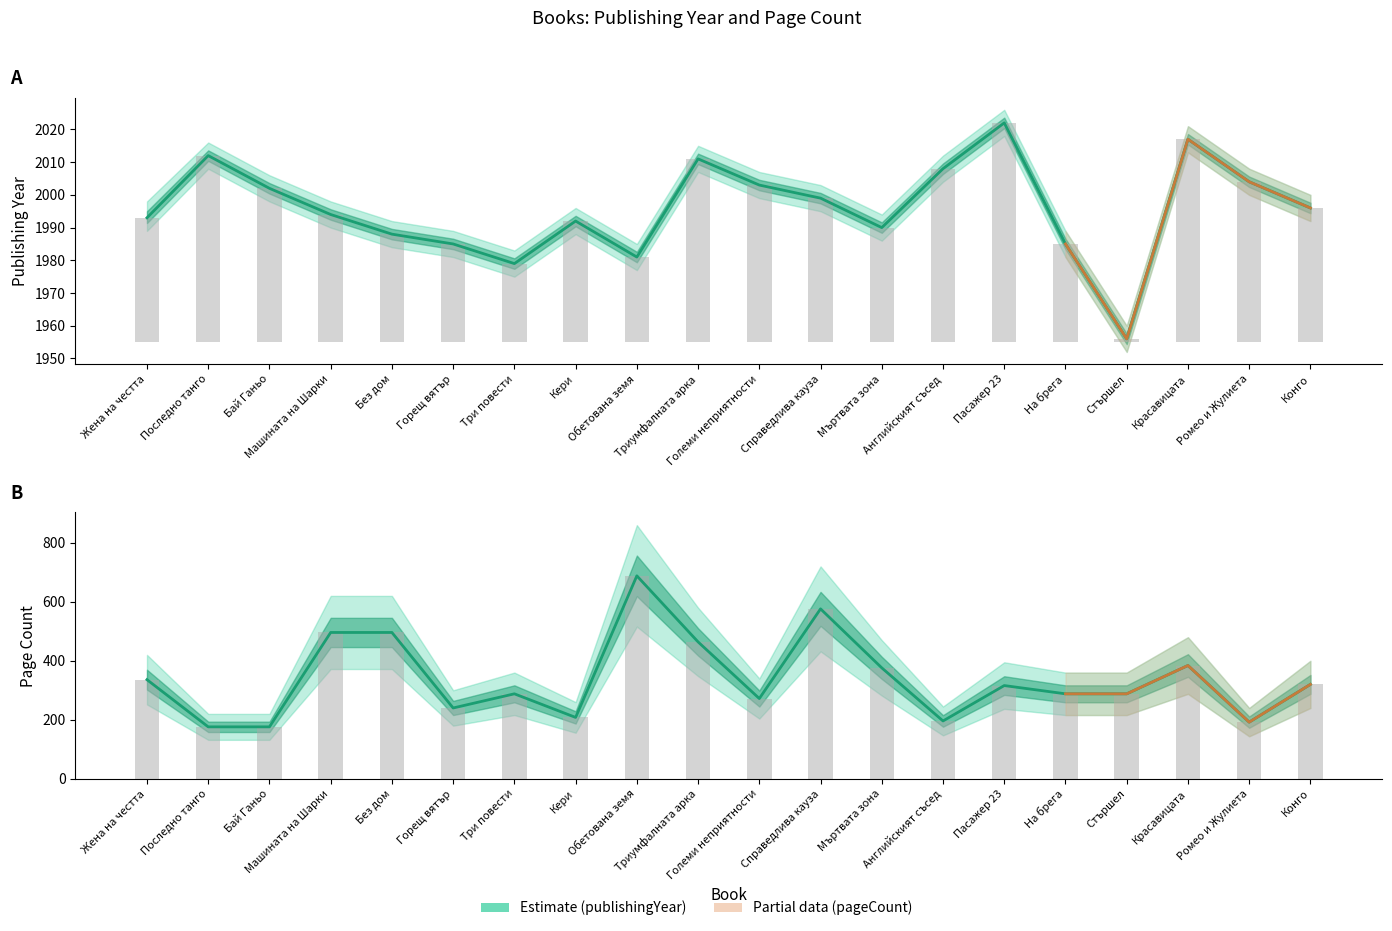

Between Красавицата and На брега, which is larger?

Красавицата